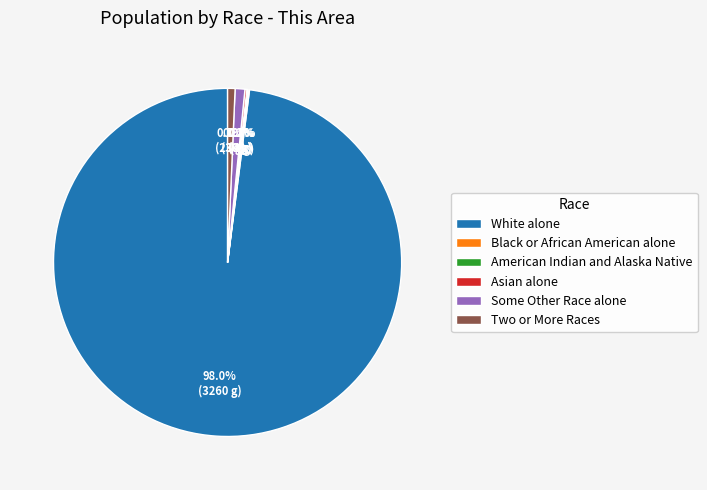

Which slice is the largest?

White alone